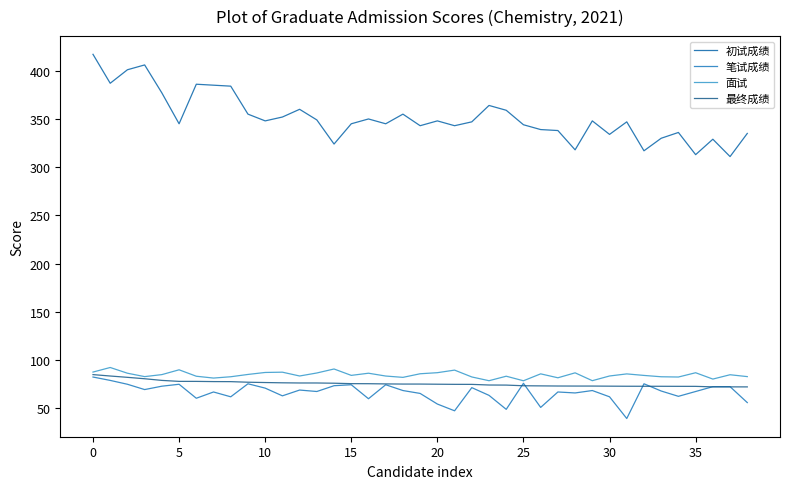

What is the maximum value shown in the chart?

417.0